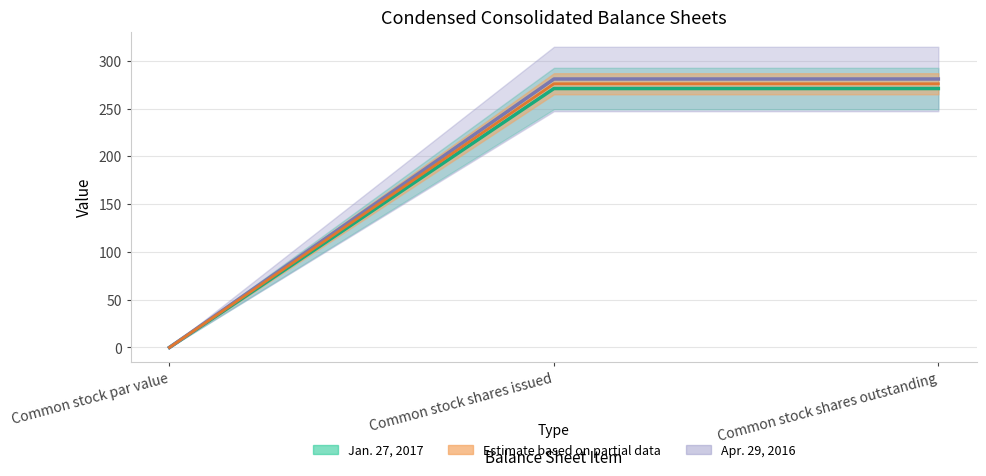

What is the difference between the second highest and minimum values in the Jan. 27, 2017 series?

271.0